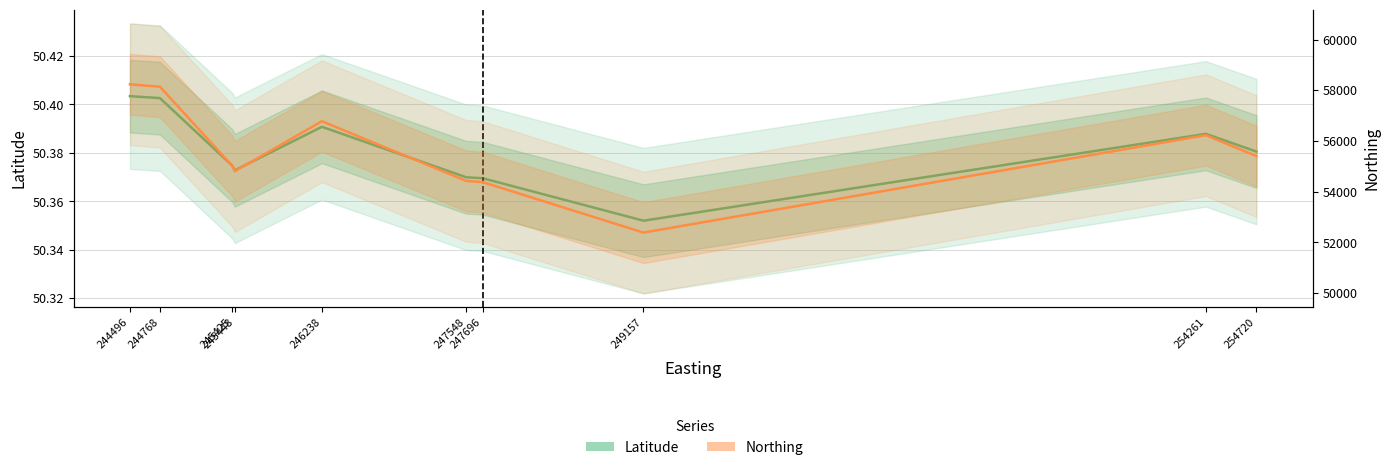

Where does the Northing series first go above 55407?

244496